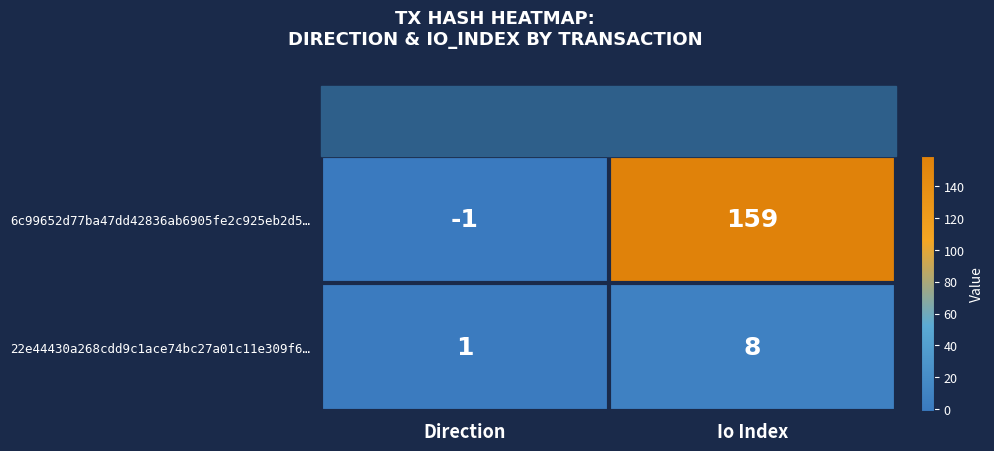

Is it true that 6c99652d77ba47dd42836ab6905fe2c925eb2d5… equals 159 at Io Index?

True